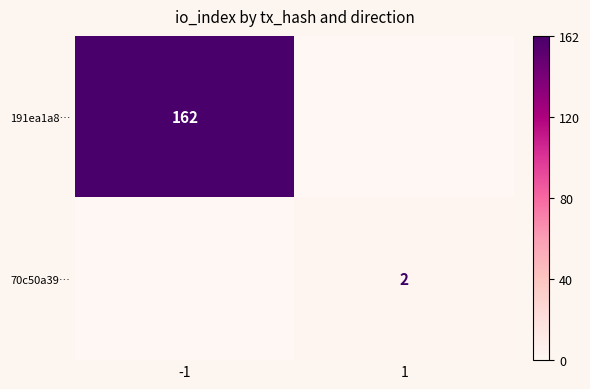

True or false: 191ea1a8… has a value of 162 at -1.

True